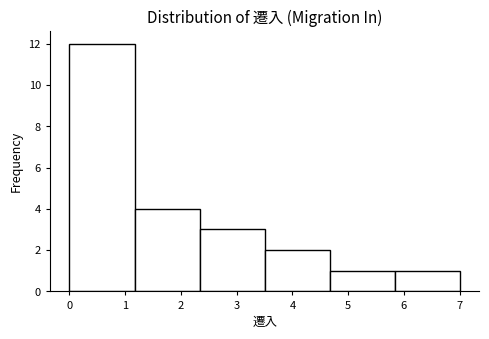

Reading left to right, list every bar in this chart as the range it spans on the x-axis followed by its height. Neither the bar edges nor the heights are printed on the chart, so give them approximately, as read against the axes.

0.0 to 1.2: 12
1.2 to 2.3: 4
2.3 to 3.5: 3
3.5 to 4.7: 2
4.7 to 5.8: 1
5.8 to 7.0: 1